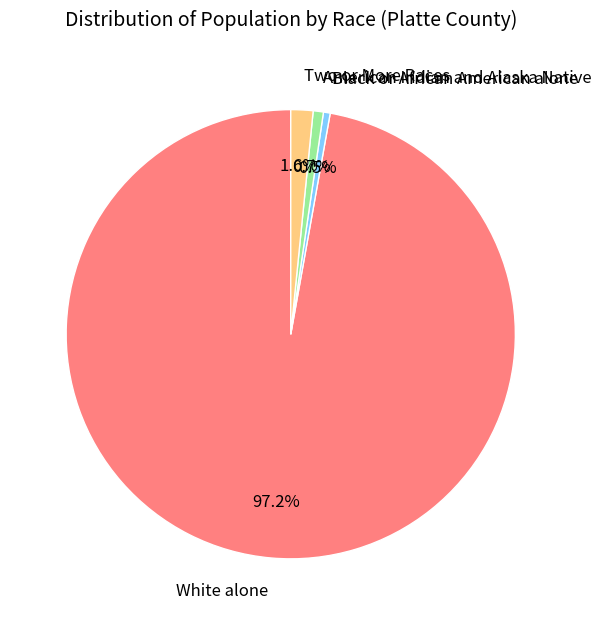

What is the largest slice in the pie chart?

White alone